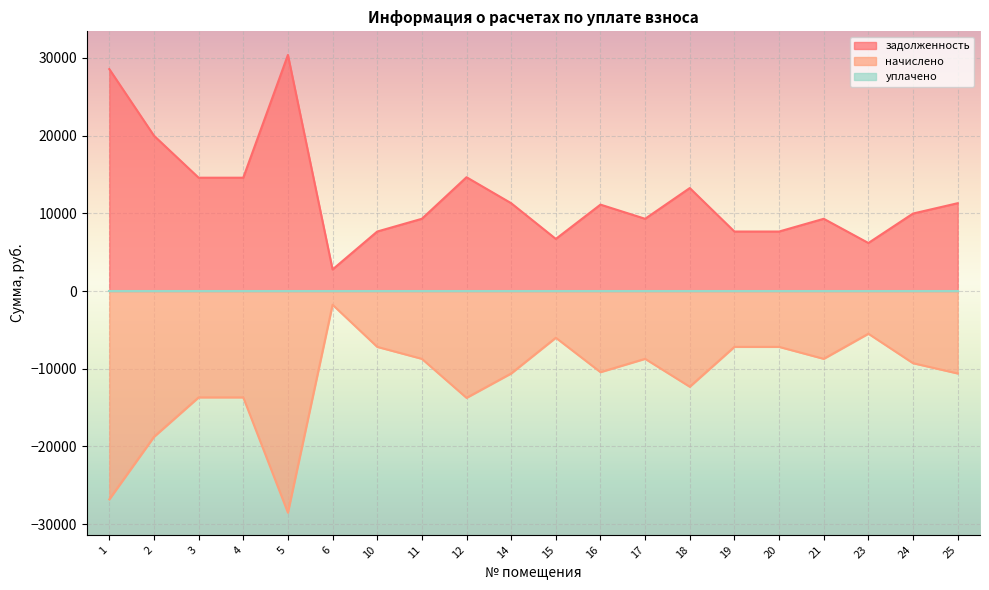

What is the average value of the начислено series?

-11474.0